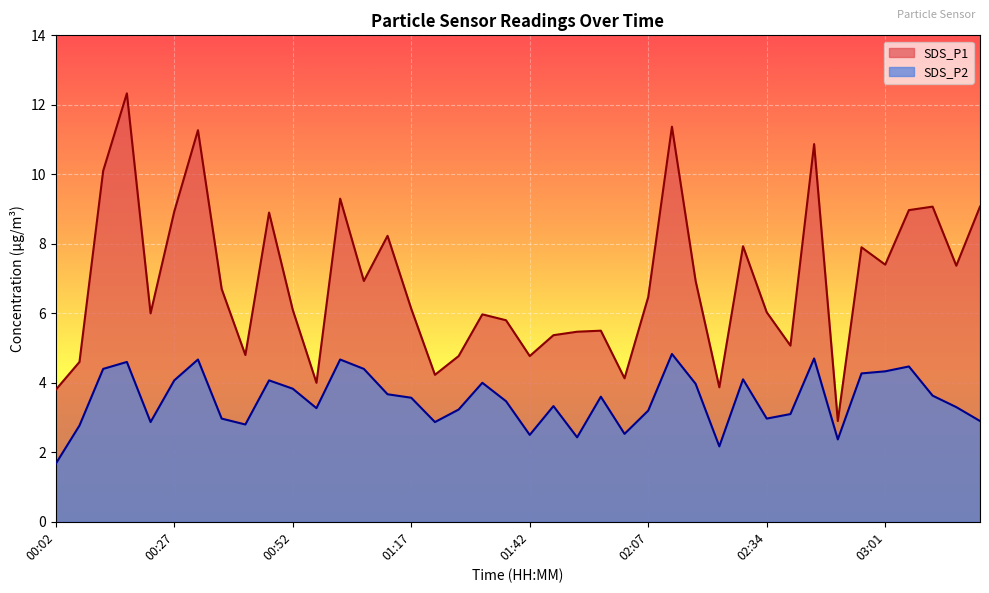

Rank the series by their maximum value, from lowest to highest.

SDS_P2, SDS_P1